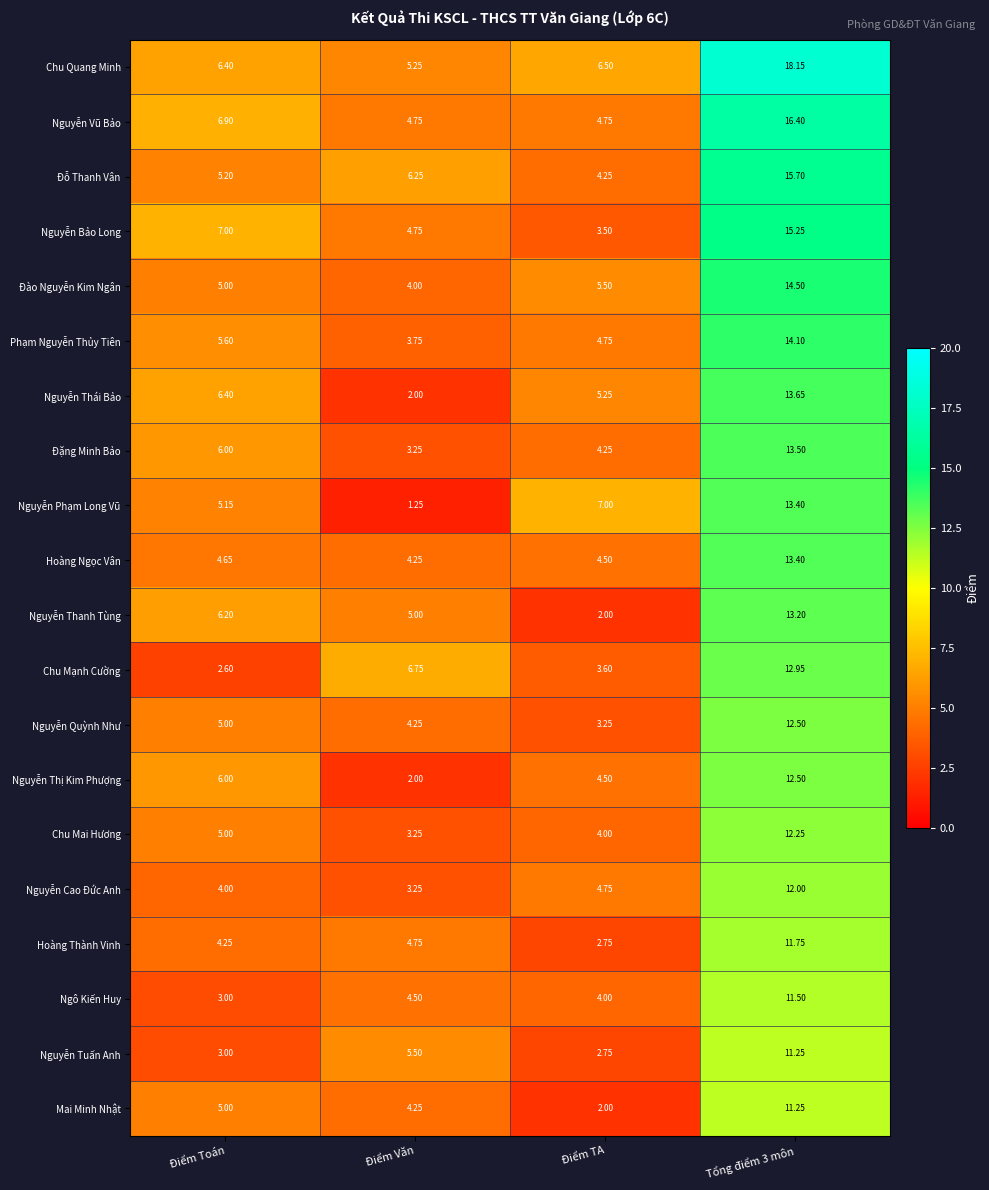

Where does the Nguyễn Thái Bảo series first go above 6?

Điểm Toán